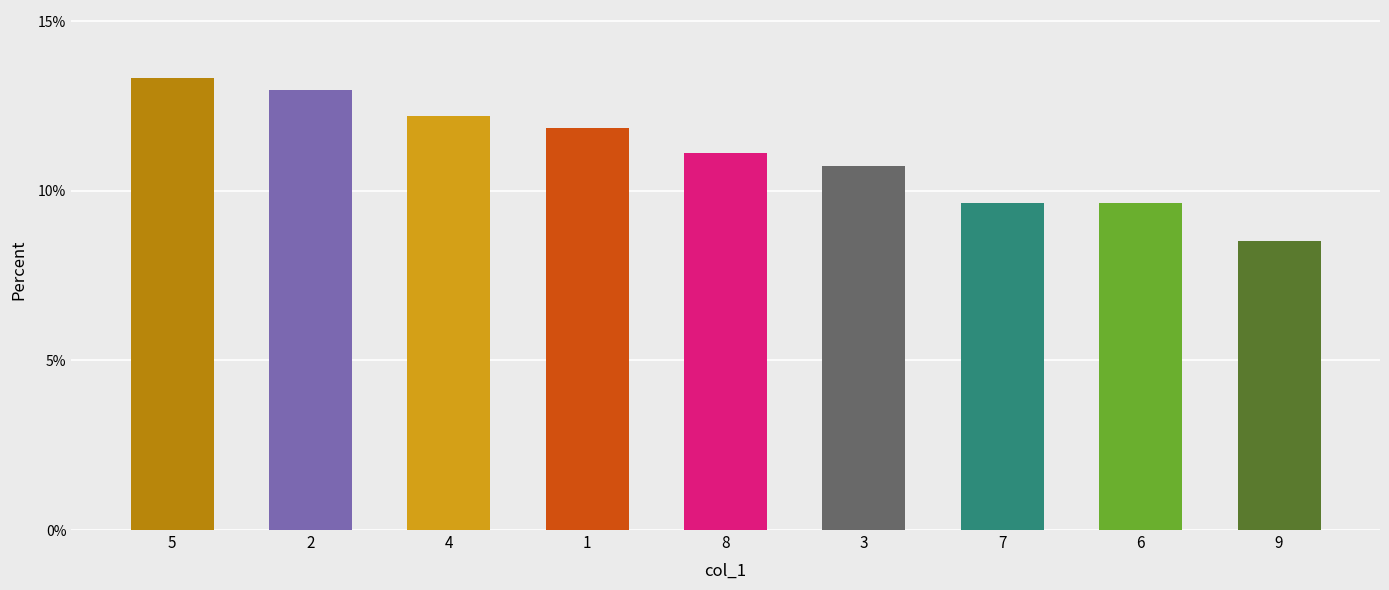

Reading right to left, list all the values displayed in this chart.

8.5	9.6	9.6	10.7	11.1	11.9	12.2	13.0	13.3